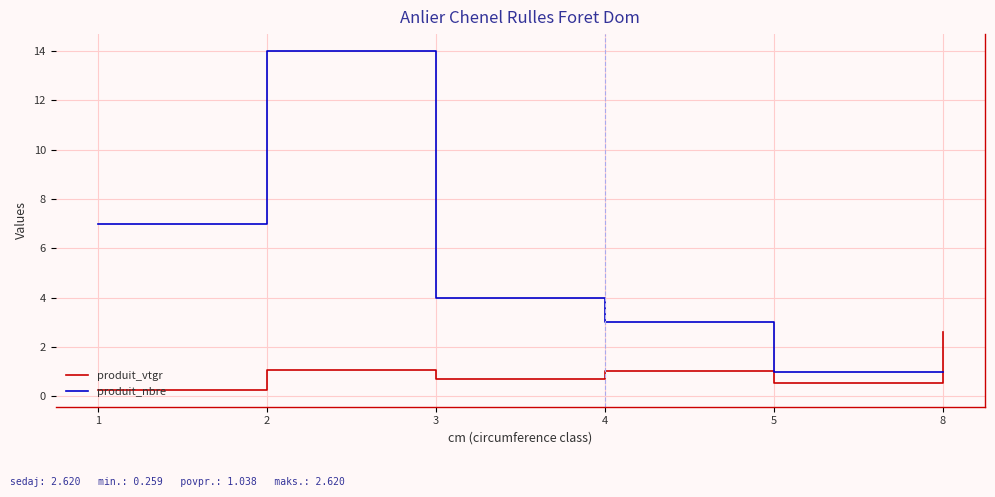

How many interior local peaks does the produit_vtgr series have?

2